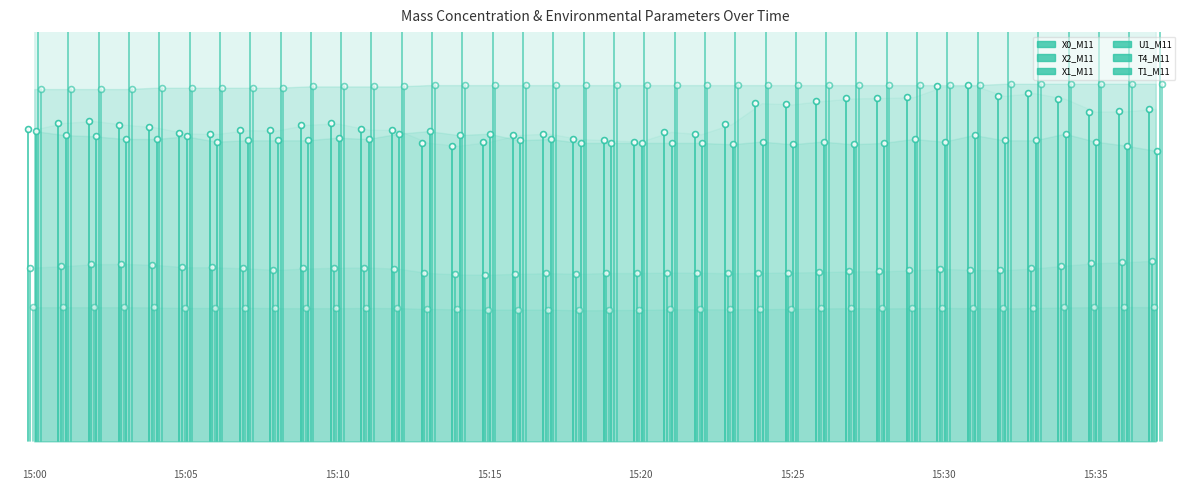

Is the value of U1_M11 at 14 greater than the value of T1_M11 at 11?

No